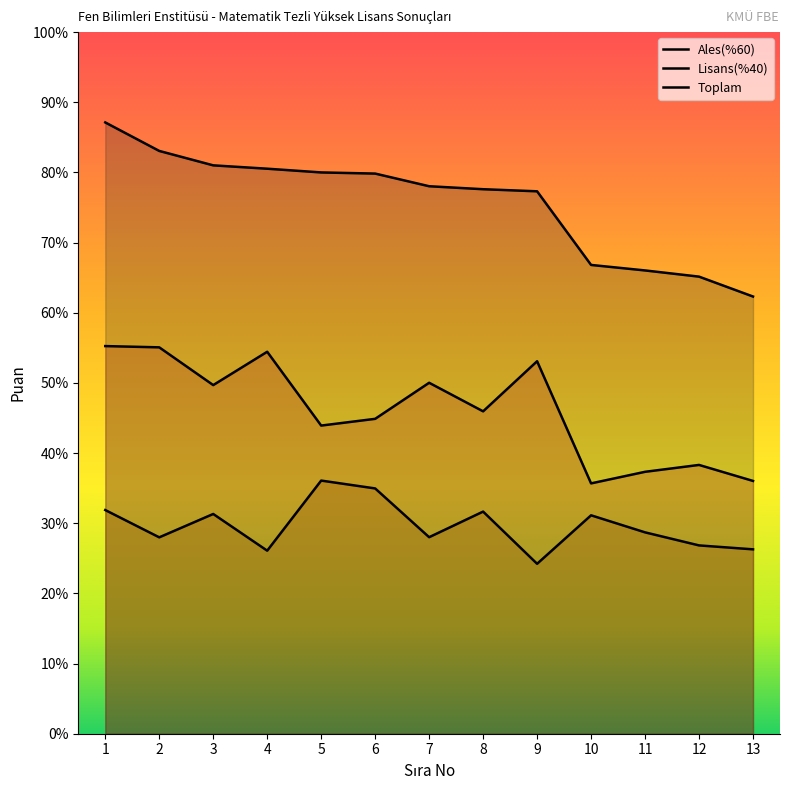

Which category has the lowest value in the Lisans(%40) series?

9